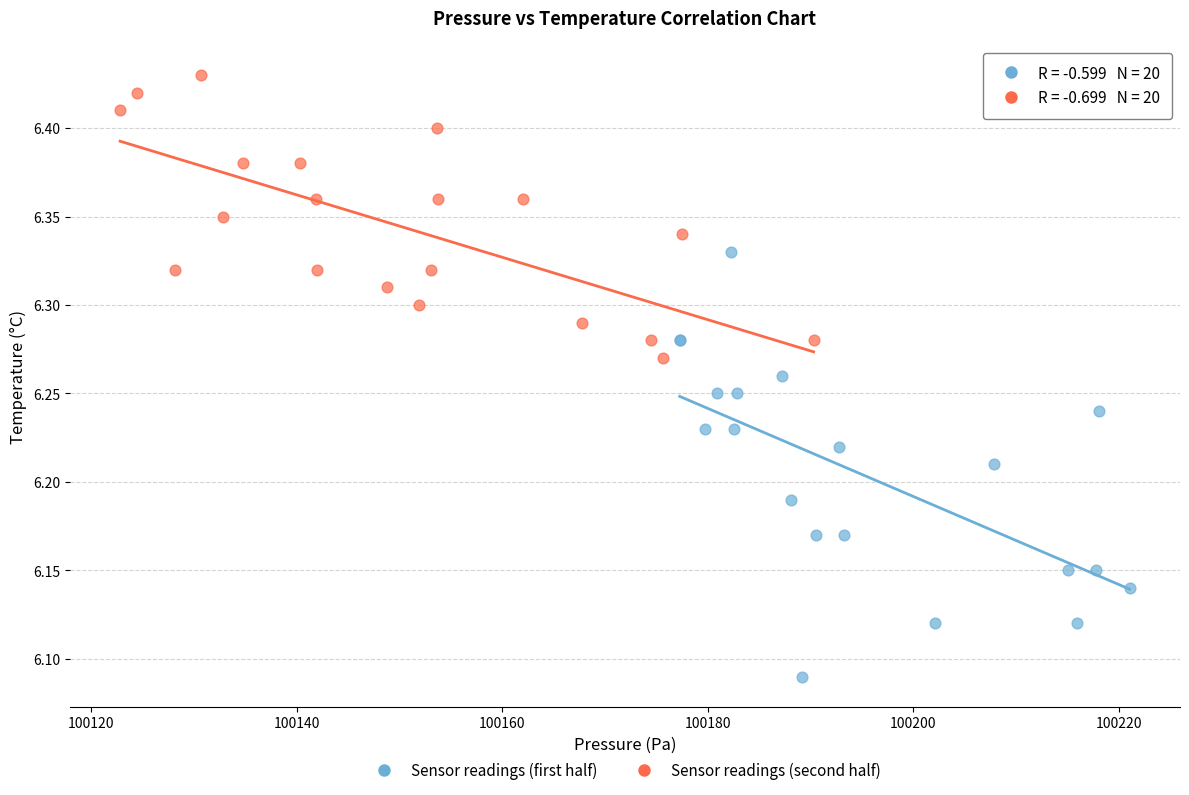

Which series reaches the maximum Y coordinate?

Sensor readings (second half)